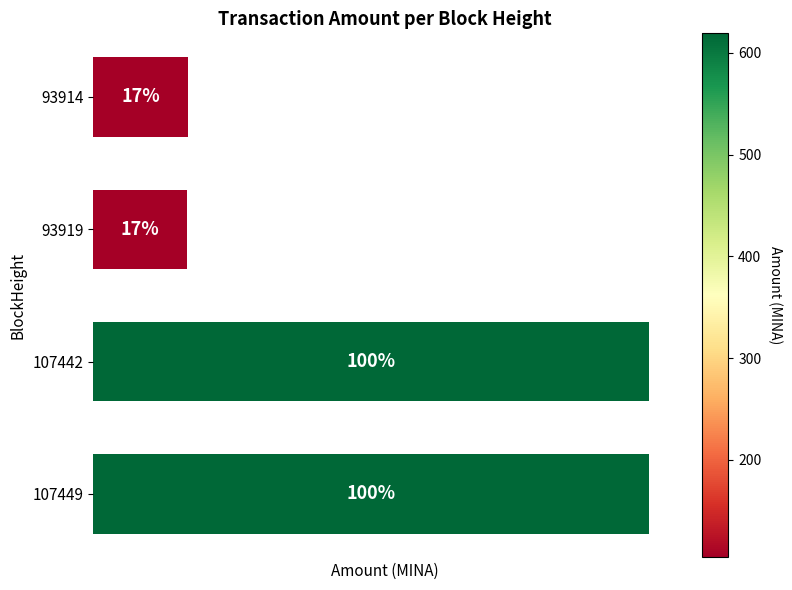

Does the chart contain stacked bars?

No